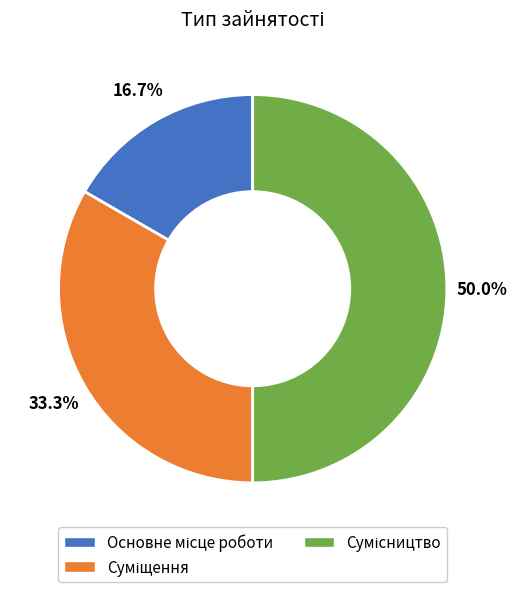

Rank the categories by value from lowest to highest.

Основне місце роботи, Суміщення, Сумісництво